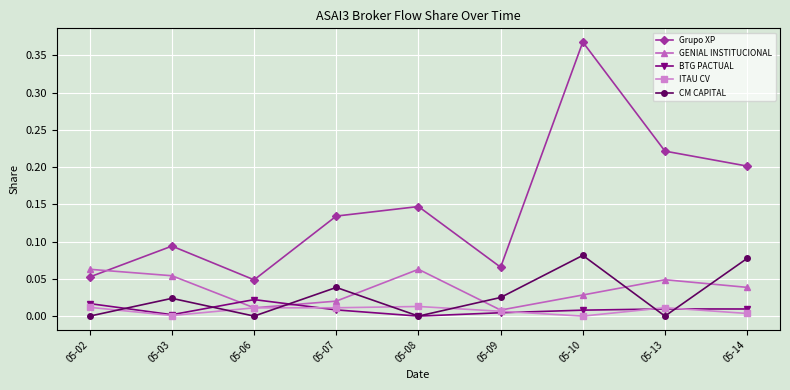

Which series has the largest range (max minus min)?

Grupo XP